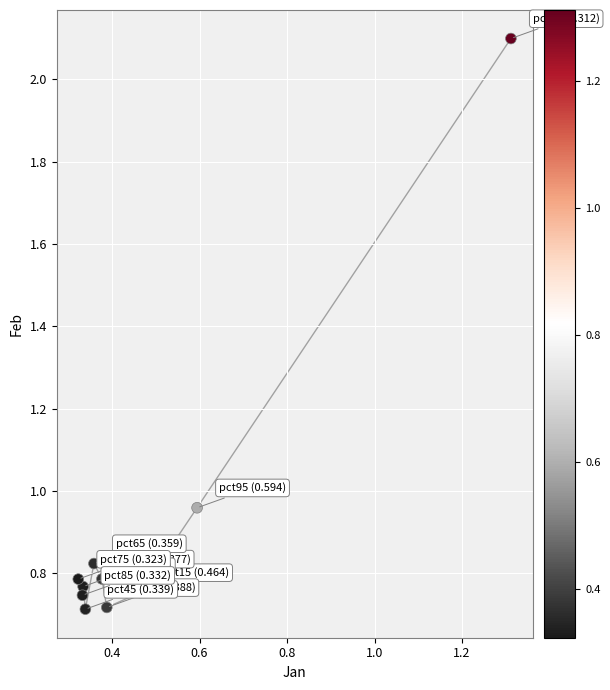

What is the average X value?

0.5